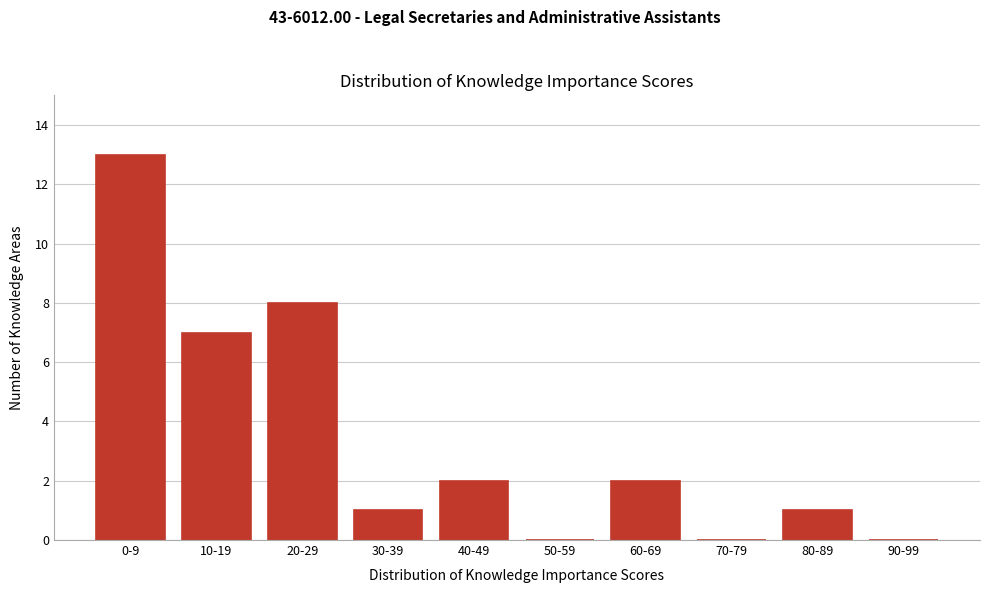

Reading left to right, list all the values displayed in this chart.

0-9=13	10-19=7	20-29=8	30-39=1	40-49=2	50-59=0	60-69=2	70-79=0	80-89=1	90-99=0